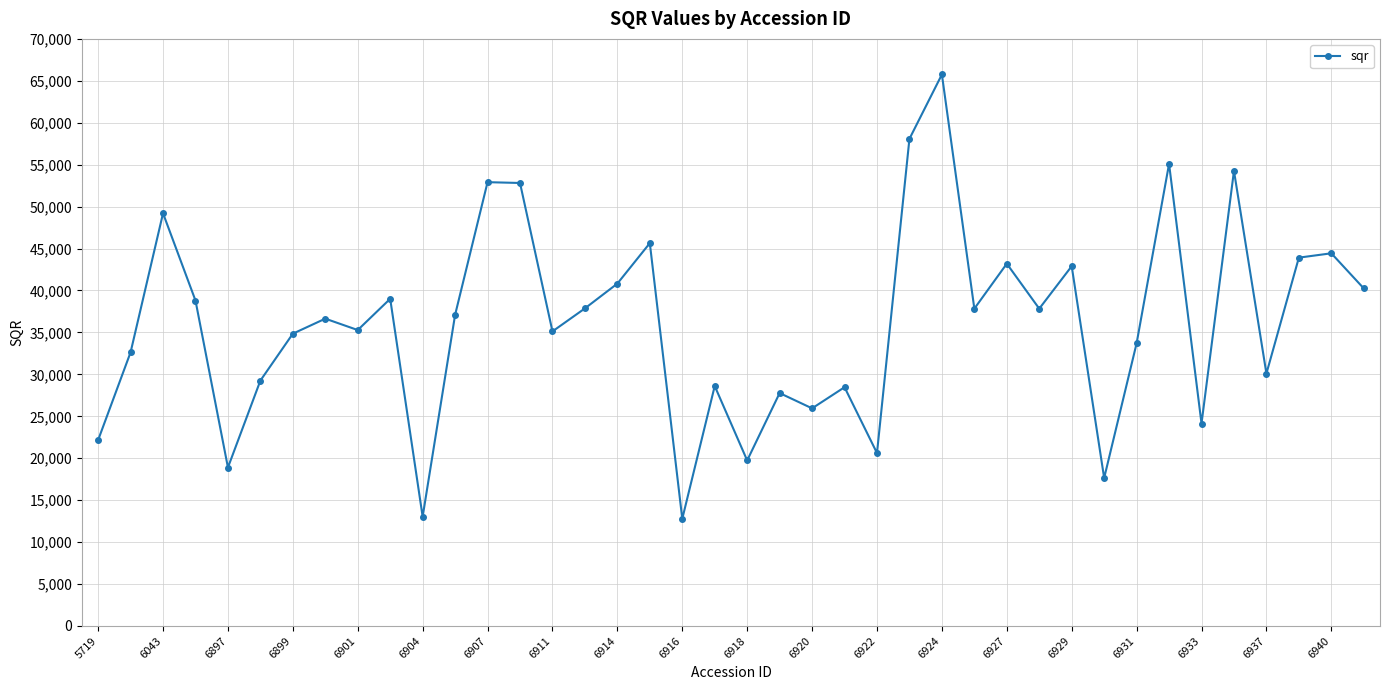

How many points are lower than both their immediate neighbors (excluding endpoints)?

13